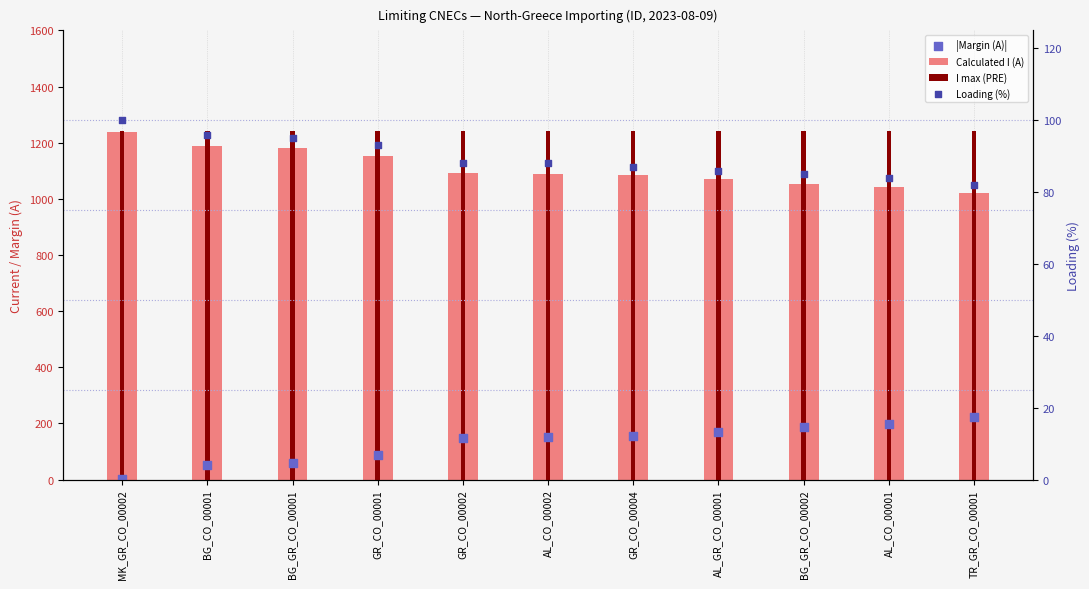

Is the value of Loading (%) at GR_CO_00002 greater than the value of |Margin (A)| at BG_GR_CO_00002?

No